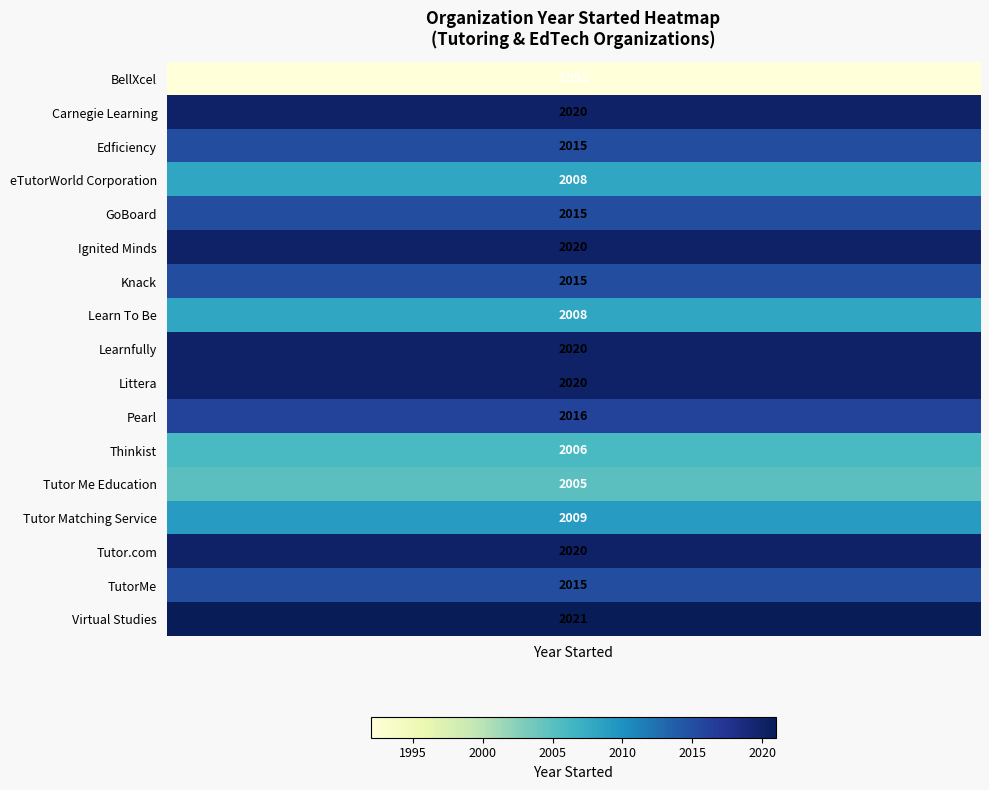

How many values in Virtual Studies are above zero?

1